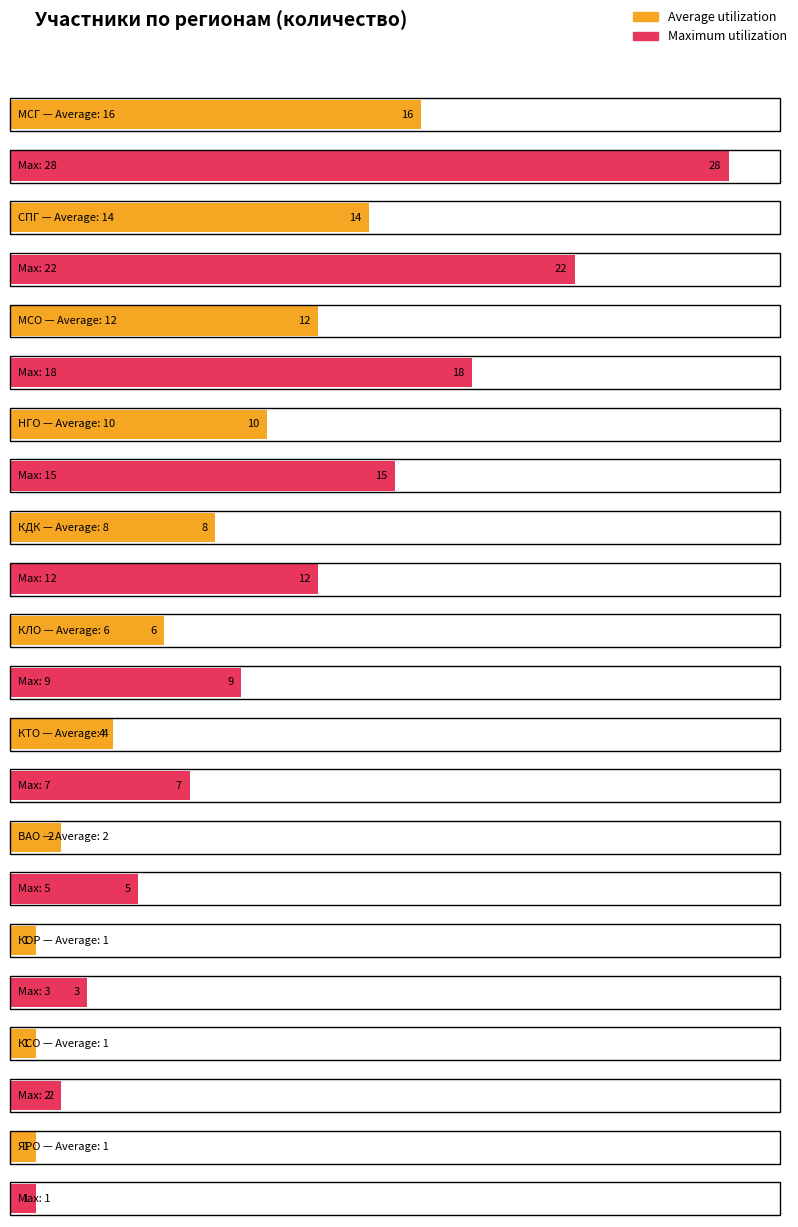

What is the maximum value shown in the chart?

28